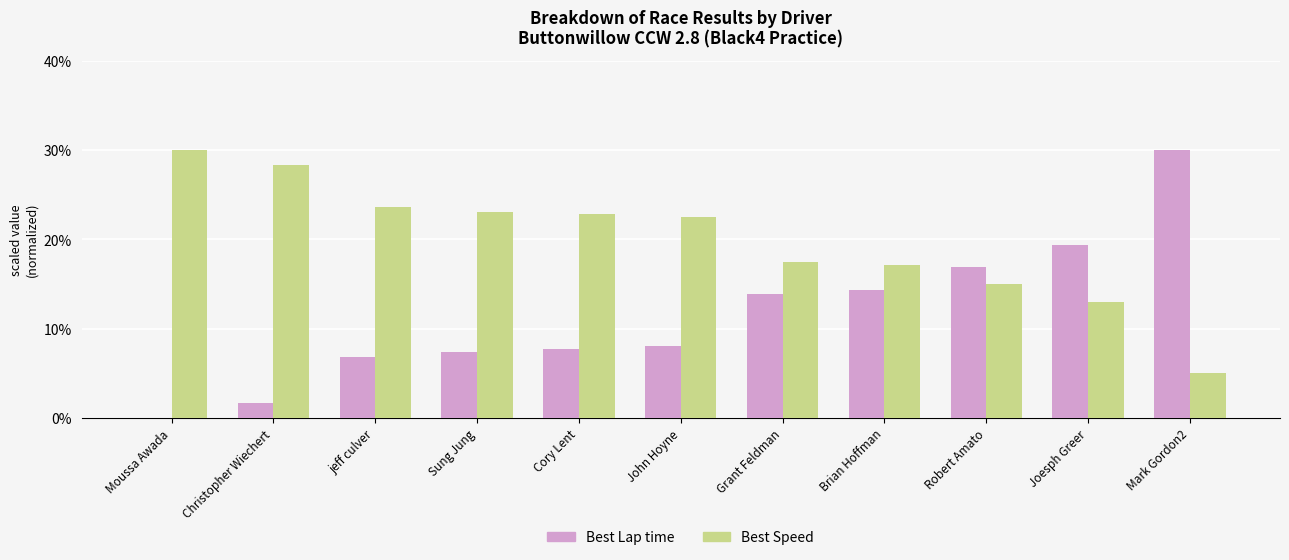

At which category is the sum across all series the highest?

Mark Gordon2